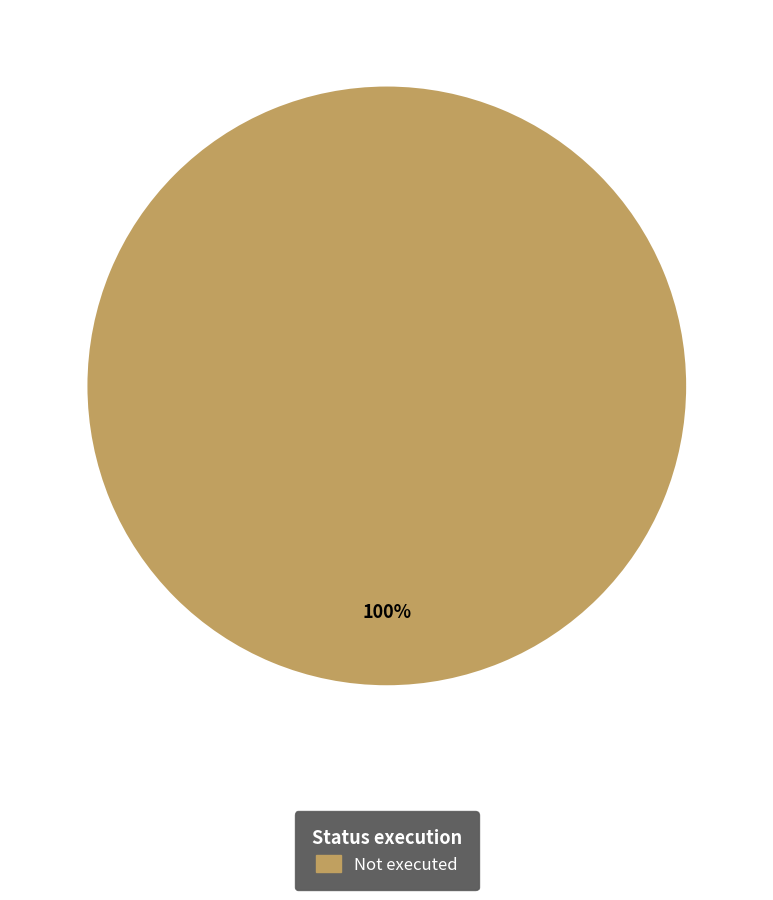

Is there any slice that represents more than half of the pie?

Yes